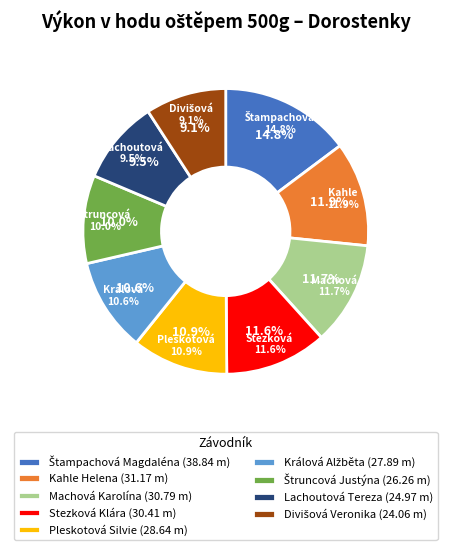

How many slices are in this pie chart?

9